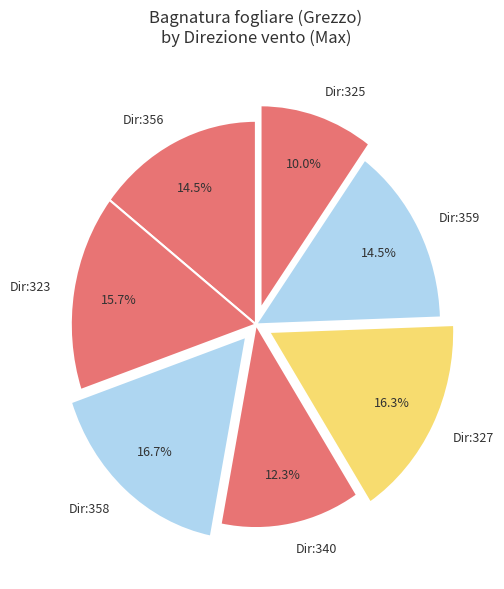

Does Dir:327 account for over 50% of the chart?

No